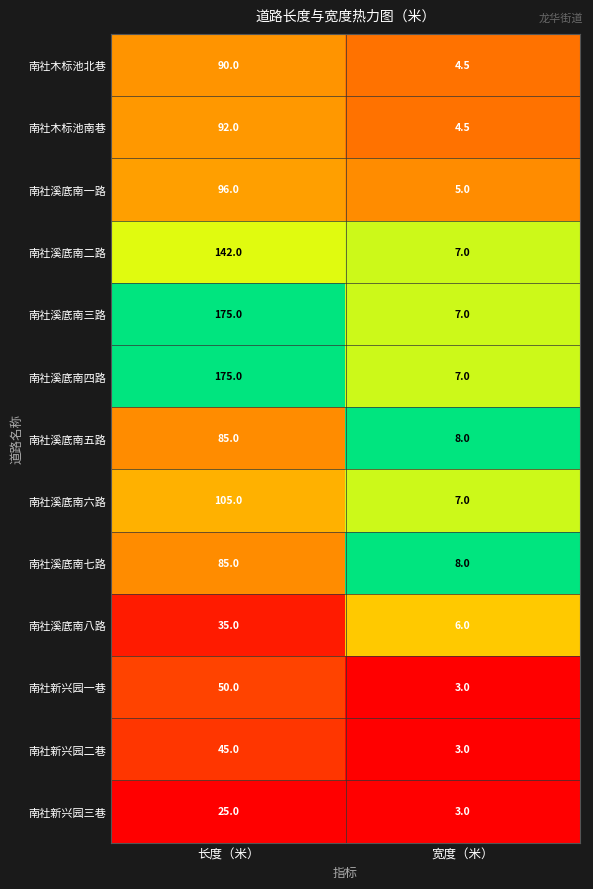

The value of 南社木标池南巷 at 宽度（米） is 1.3. True or false?

False